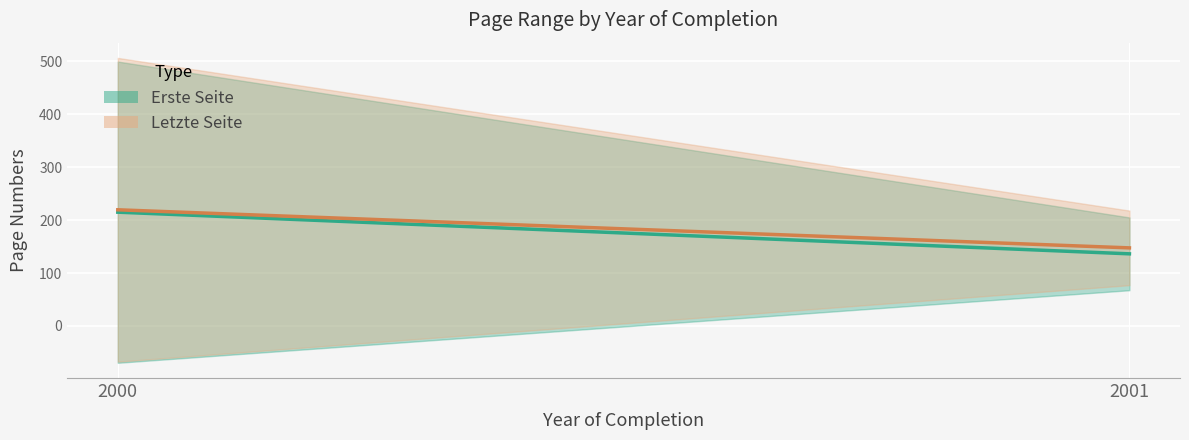

Count the number of categories in the chart.

2